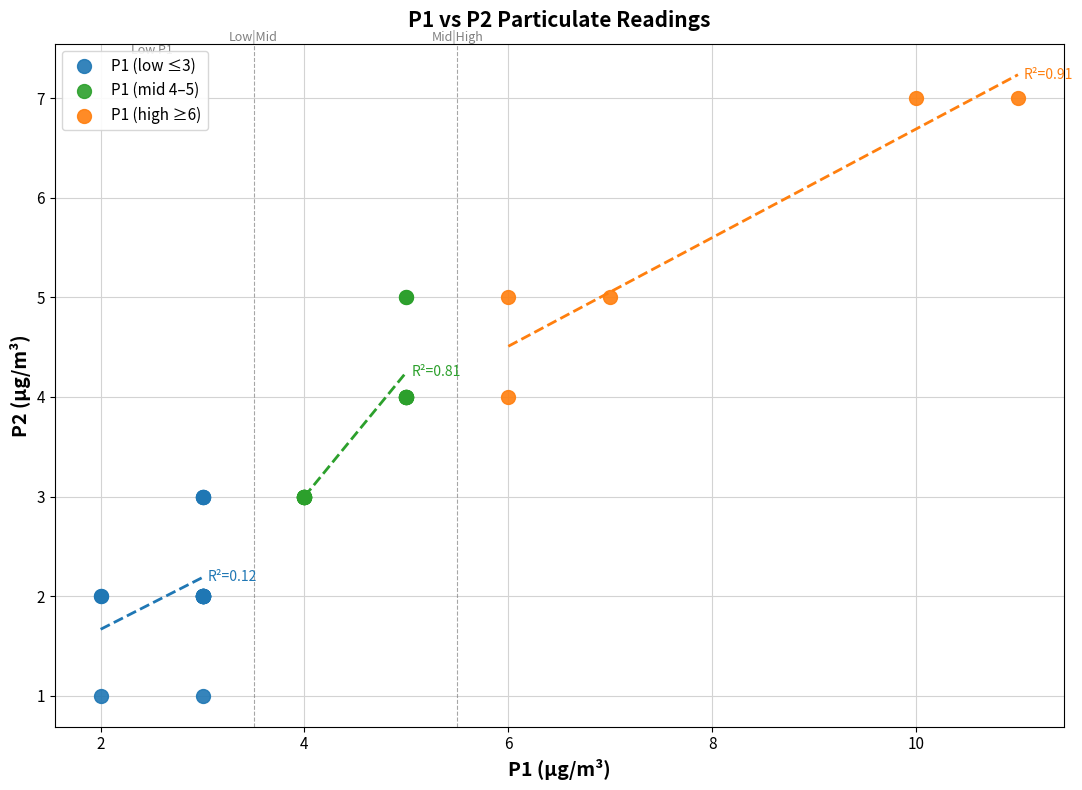

Which series has the widest spread of Y values?

P1 (high ≥6)